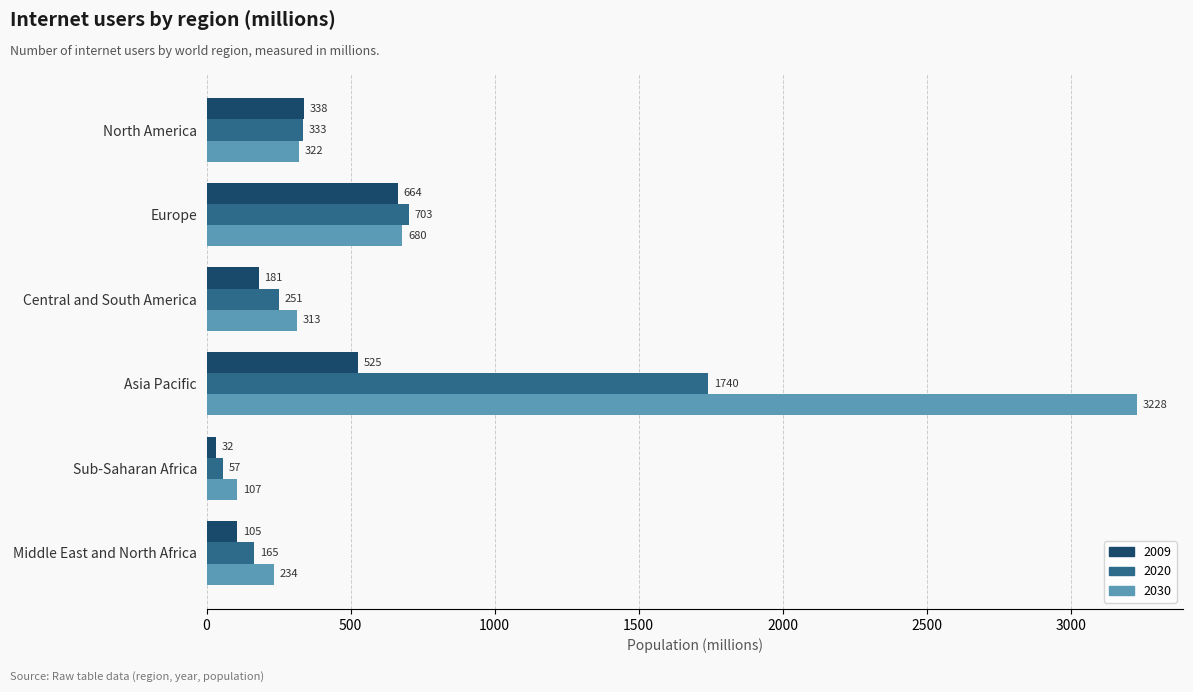

Which series has the largest total across all categories?

2030